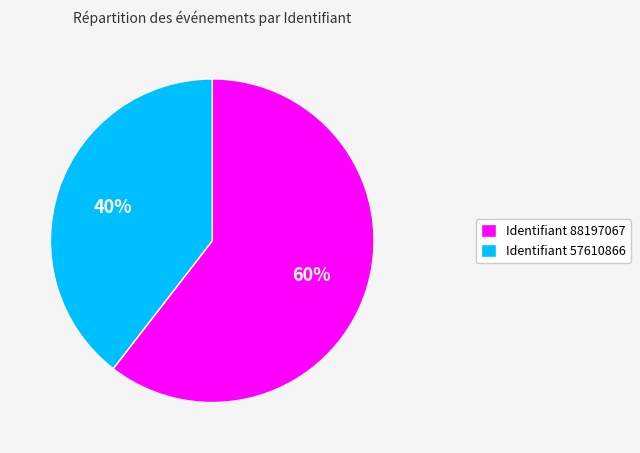

Which slice represents more than half of the pie?

Identifiant 88197067